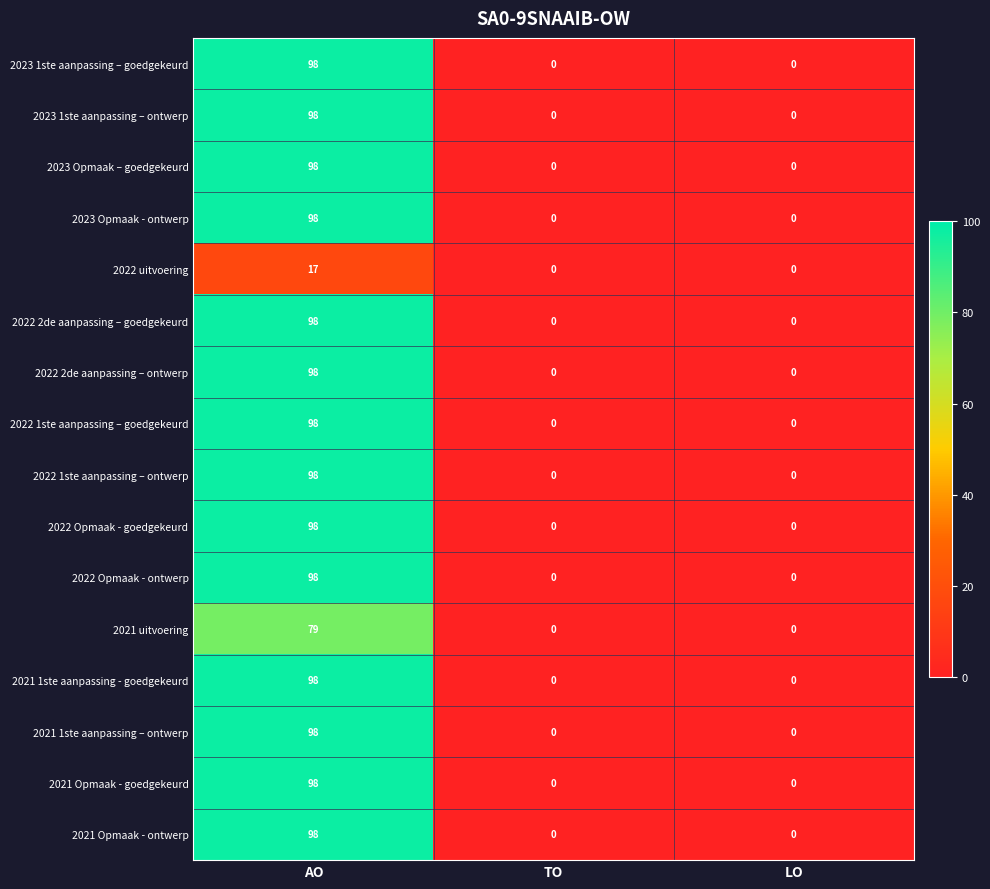

The 2023 Opmaak – goedgekeurd series shows 152 at AO. True or false?

False